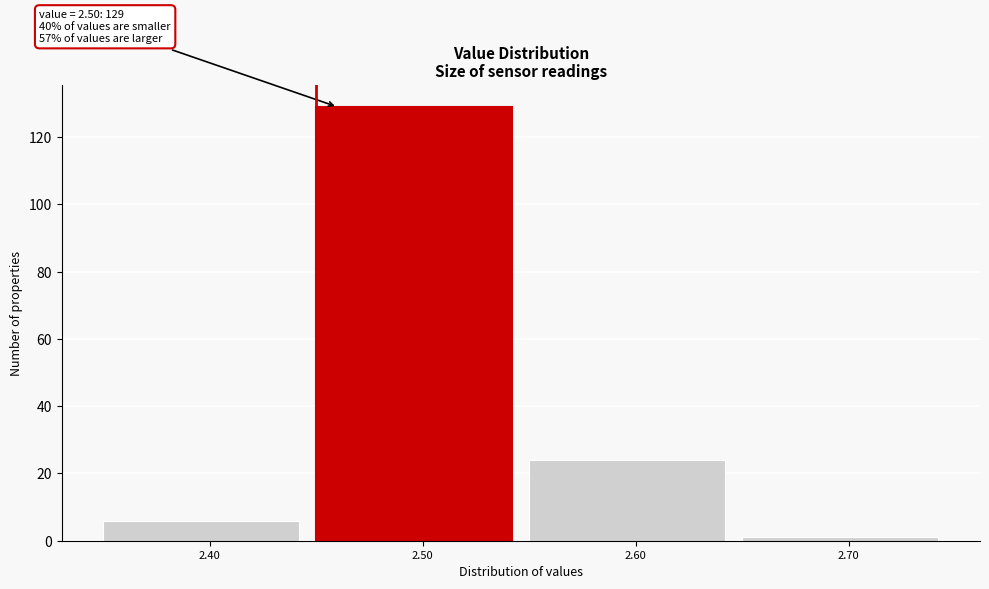

Which range on the x-axis has the tallest bar?

2.45 to 2.55